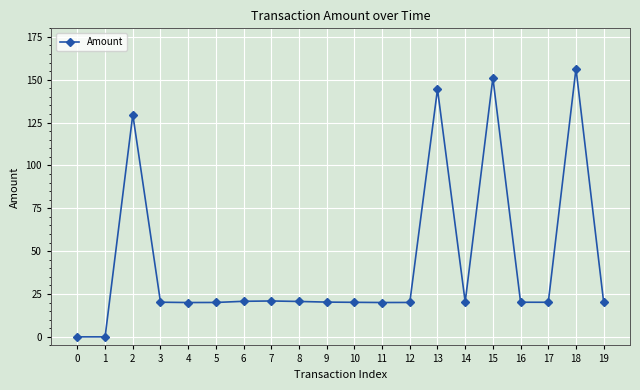

What is the difference between the second highest and minimum values?

151.1